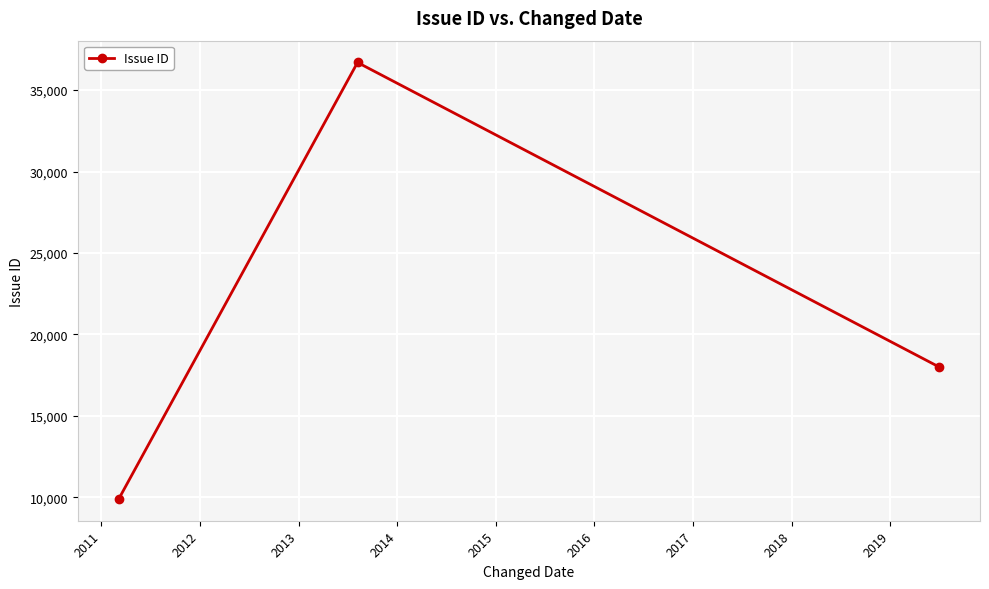

What is the difference between the maximum and minimum values?

26797